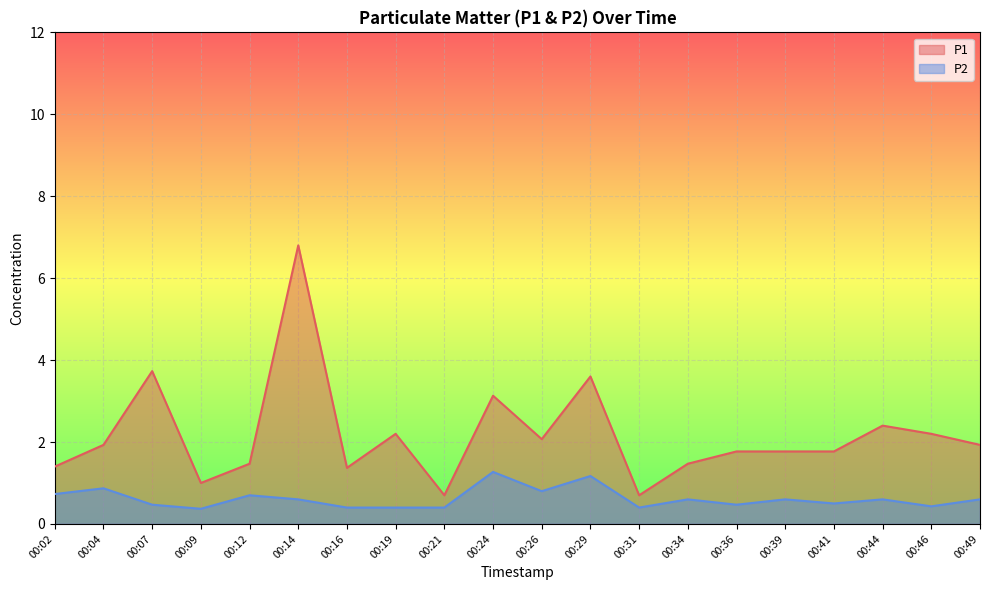

In P2, how many points are higher than both neighbors (excluding endpoints)?

7